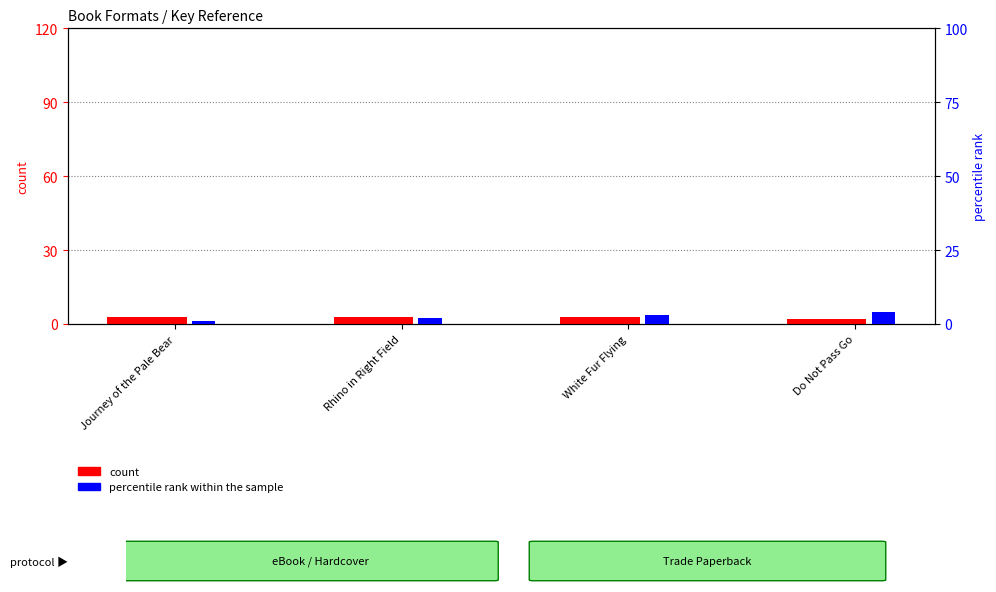

What is the minimum value shown in the chart?

1